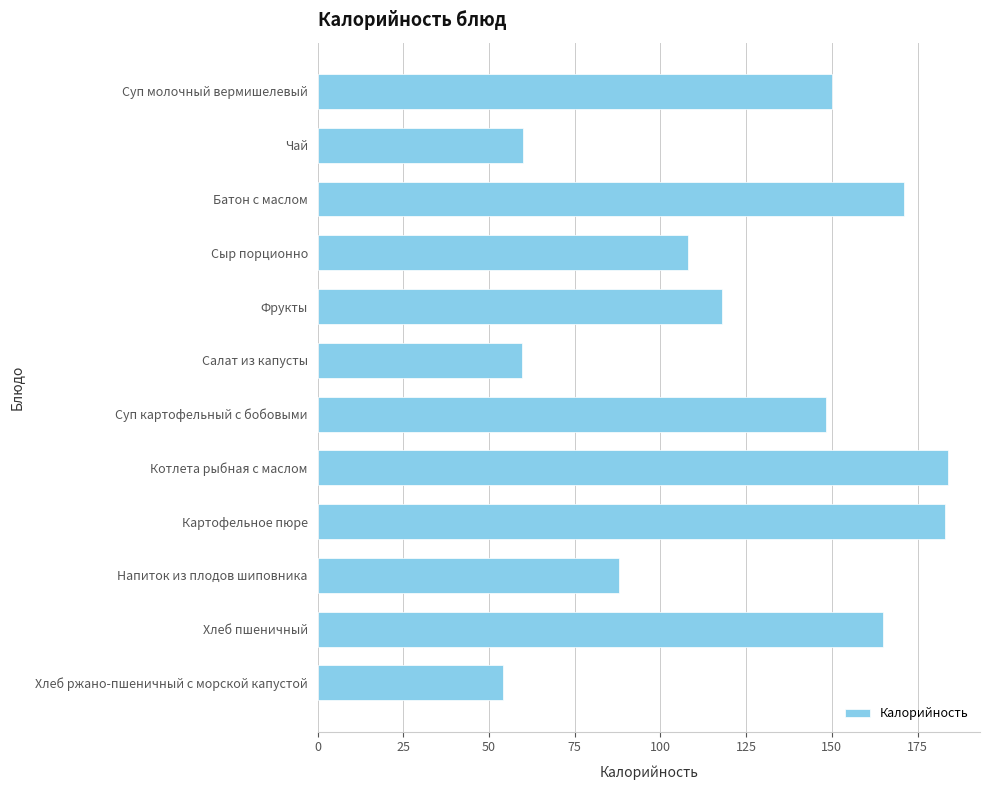

What is the difference between the maximum and minimum values?

130.0